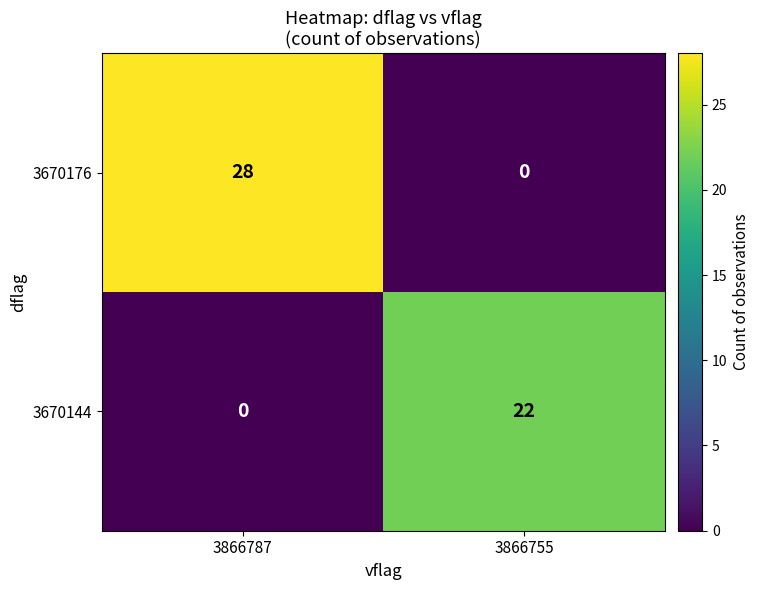

Reading left to right, list all the values displayed in this chart.

3670176: 28	0
3670144: 0	22